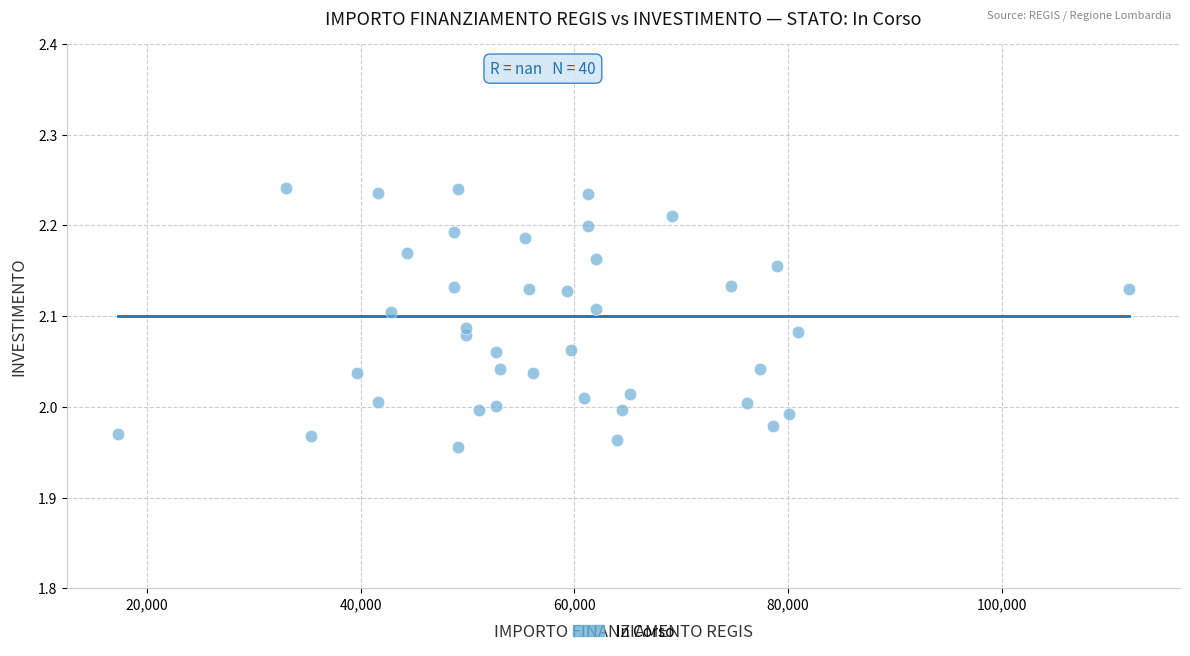

What is the range of X values (max minus min)?

94665.7